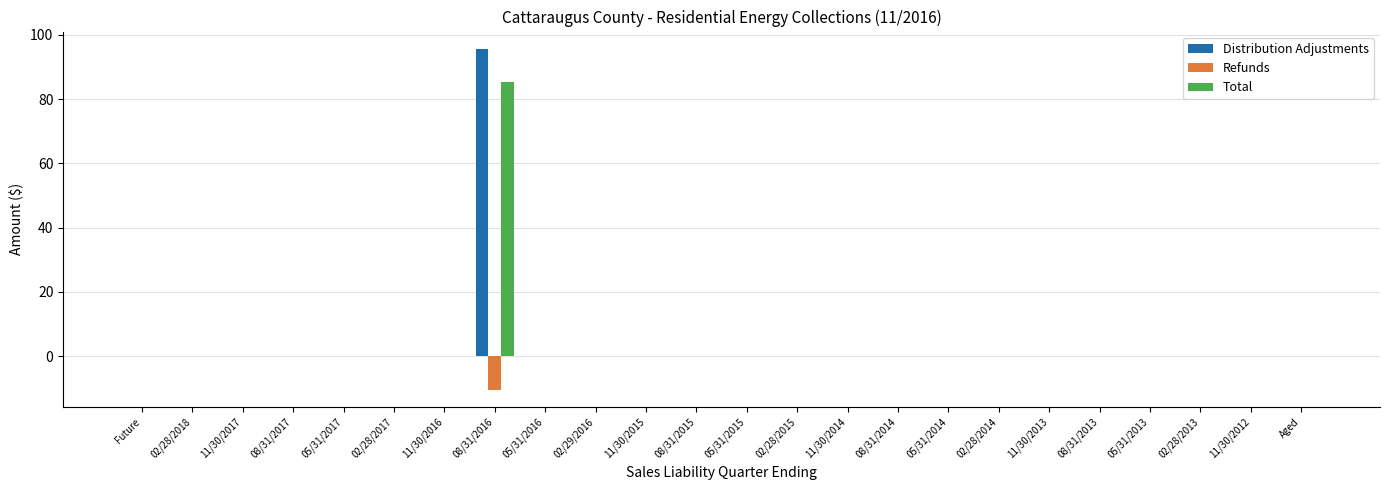

Count the number of categories in the chart.

24